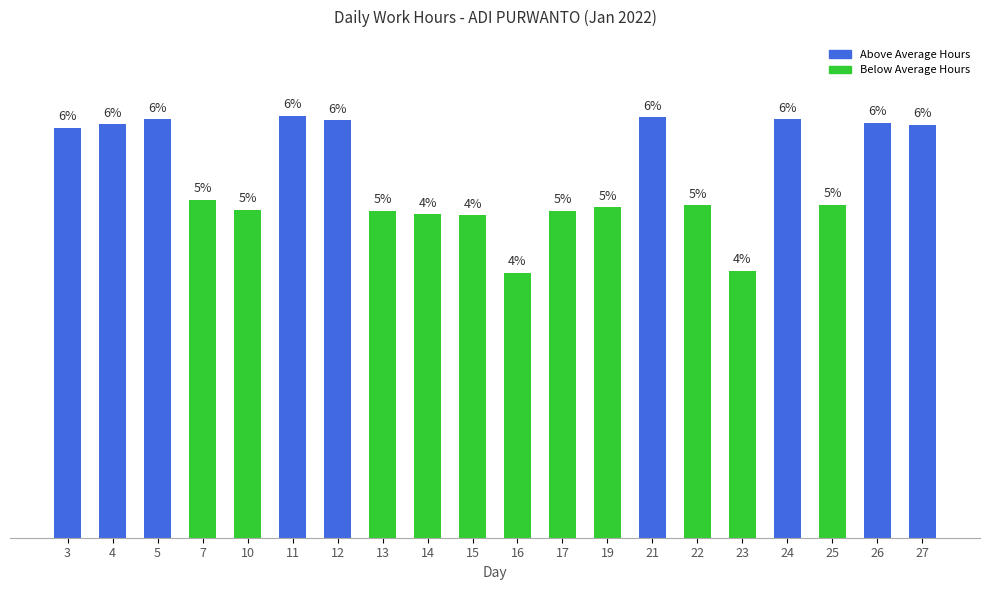

Count the number of categories in the chart.

20